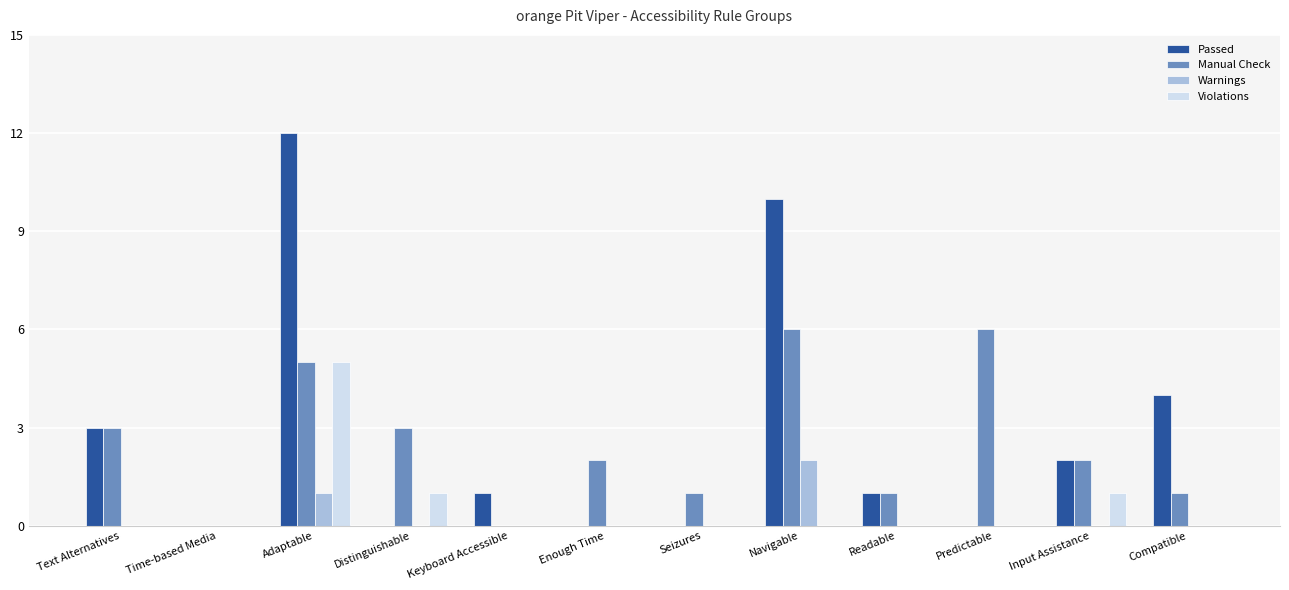

Is it true that Passed equals 0 at Enough Time?

True